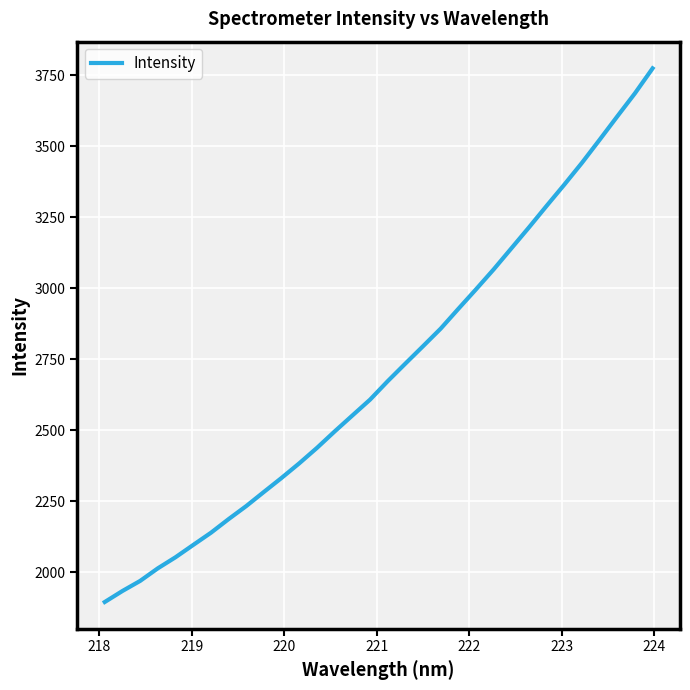

What is the maximum value shown in the chart?

3773.4